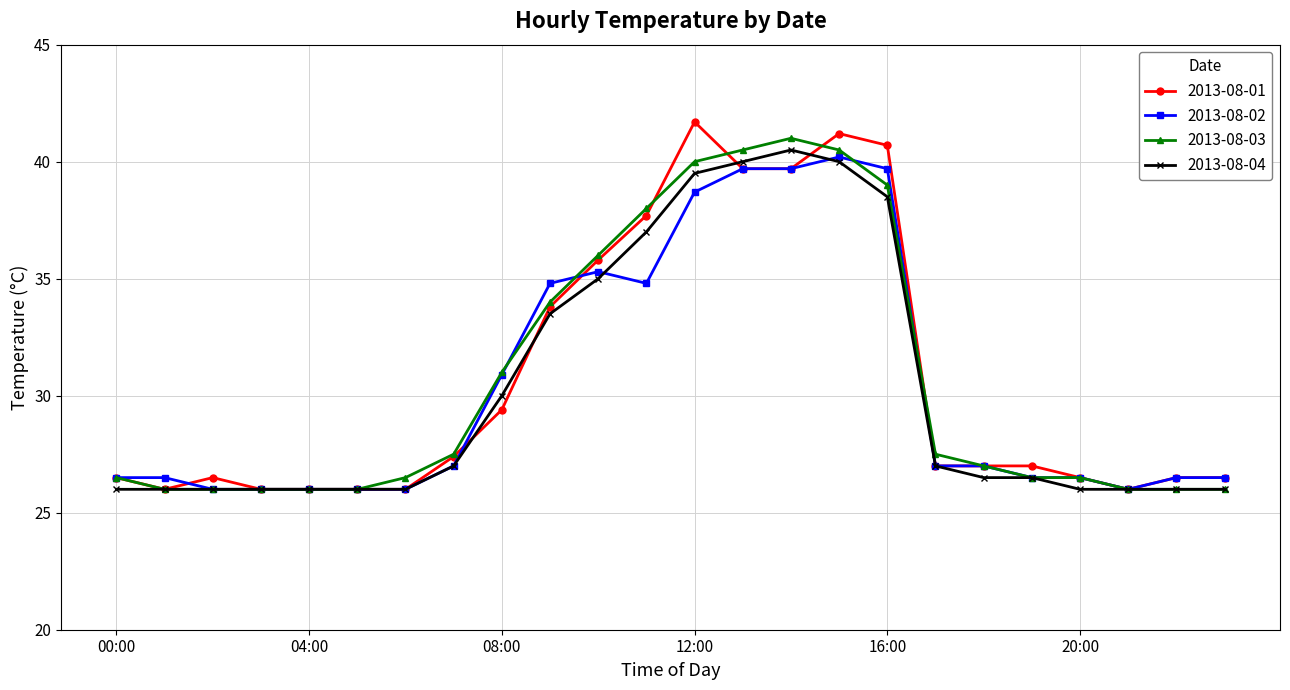

Is this an area chart (filled region under the line)?

No